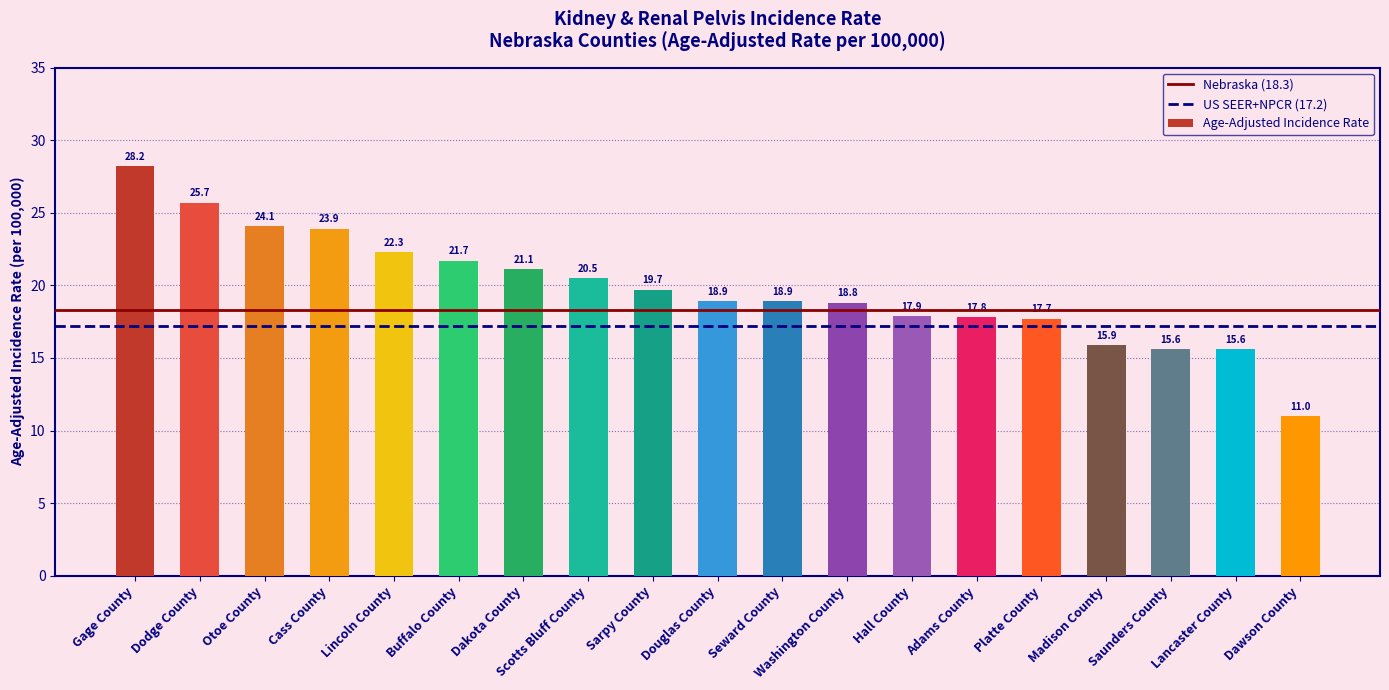

What is the approximate value at Buffalo County?

21.7